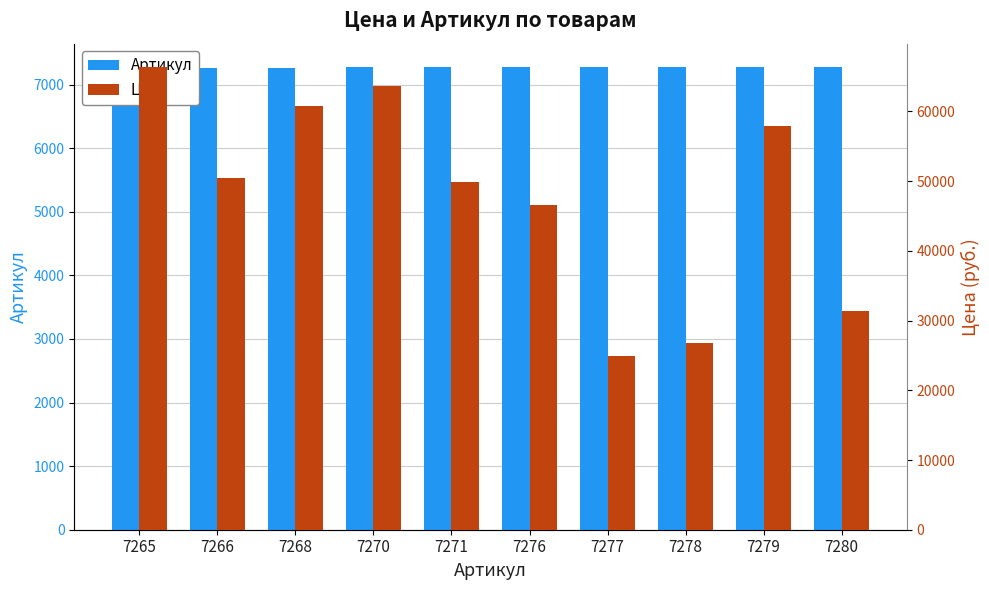

Between 7278 and 7268, which is larger?

7278